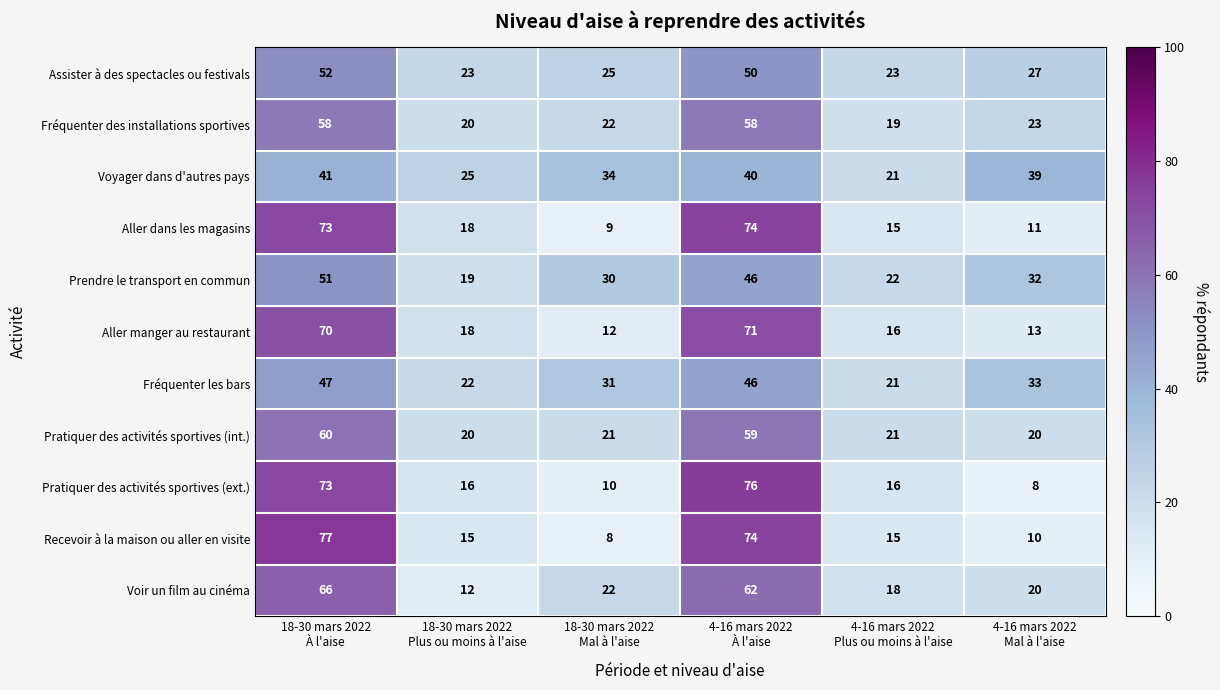

Rank the series by their maximum value, from lowest to highest.

Voyager dans d'autres pays, Fréquenter les bars, Prendre le transport en commun, Assister à des spectacles ou festivals, Fréquenter des installations sportives, Pratiquer des activités sportives (int.), Voir un film au cinéma, Aller manger au restaurant, Aller dans les magasins, Pratiquer des activités sportives (ext.), Recevoir à la maison ou aller en visite